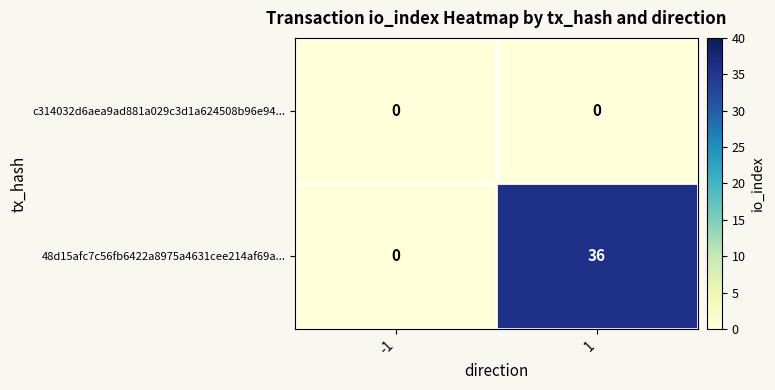

At which category is the sum across all series the highest?

1